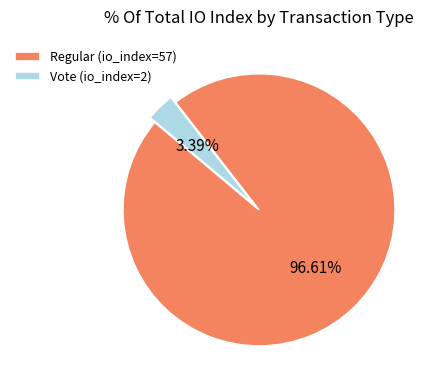

Is Vote (io_index=2) the majority of the pie?

No